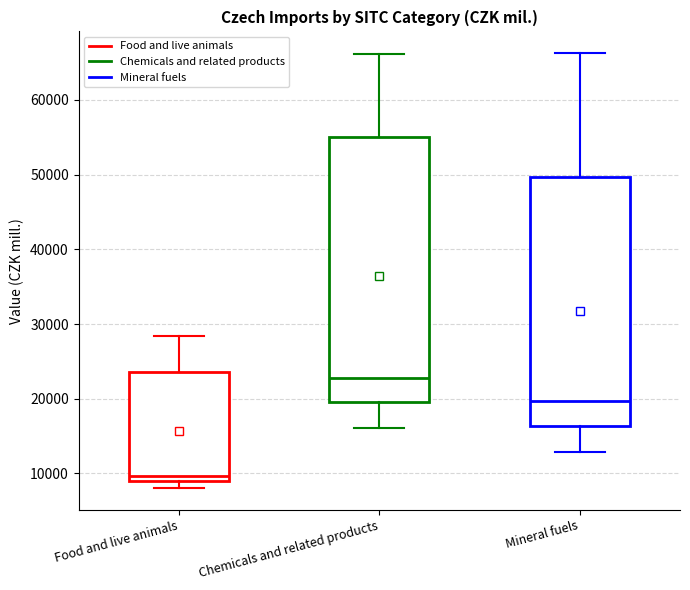

Comparing the boxes themselves (not the whiskers), which one is the tallest?

Chemicals and related products